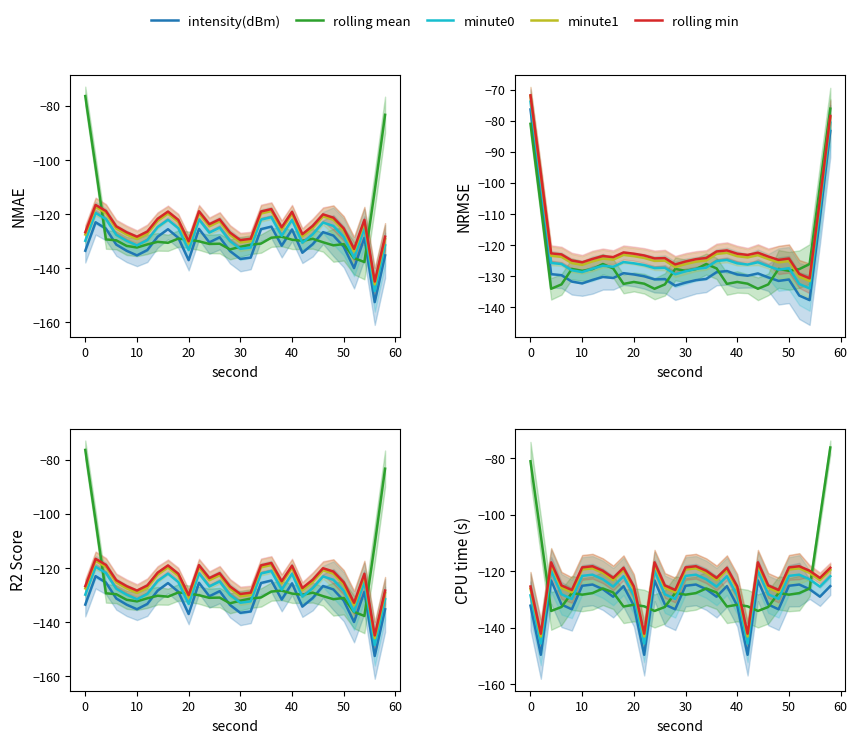

What is the difference between the second highest and second lowest values in the intensity(dBm) series?

26.4